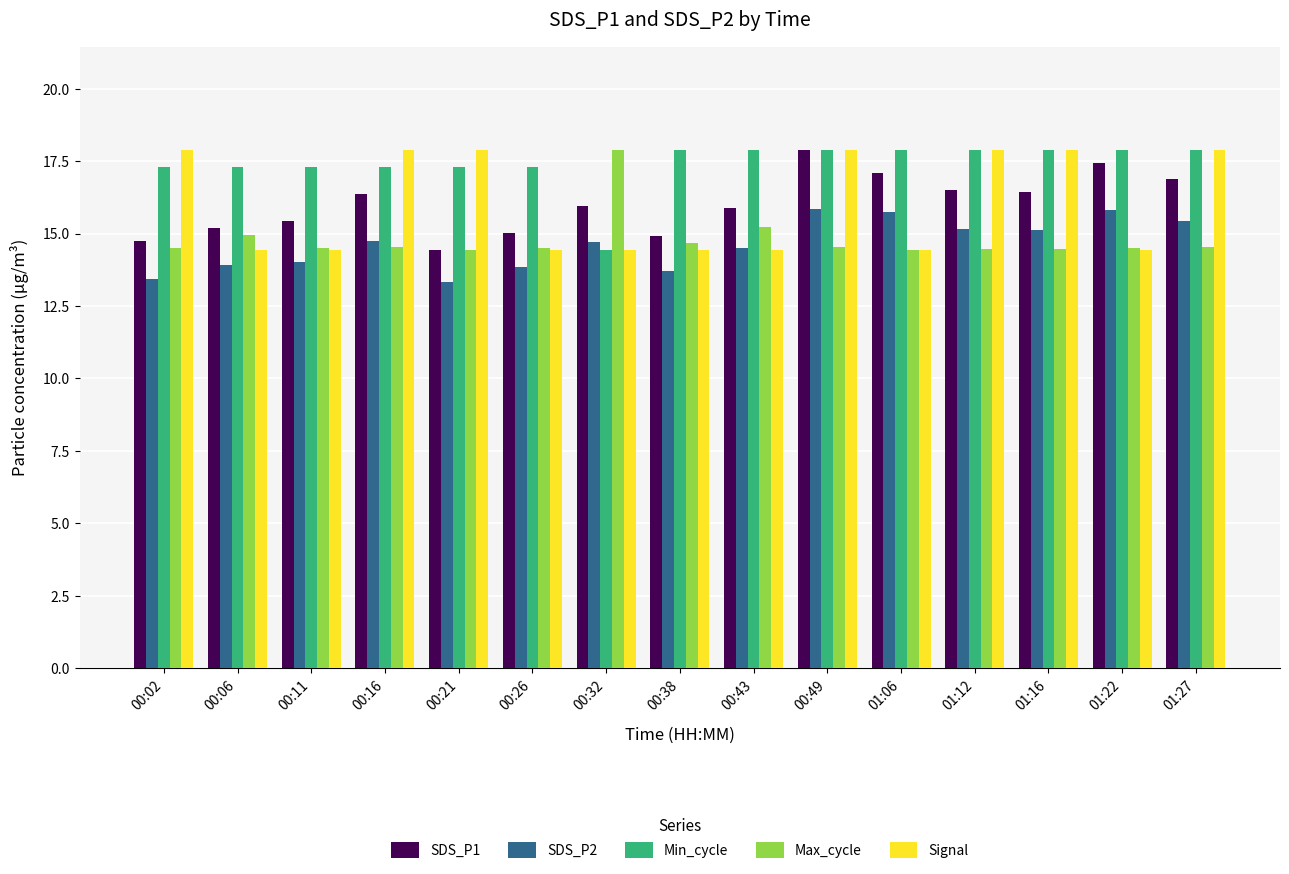

Is it true that Min_cycle equals 11.7 at 00:49?

False